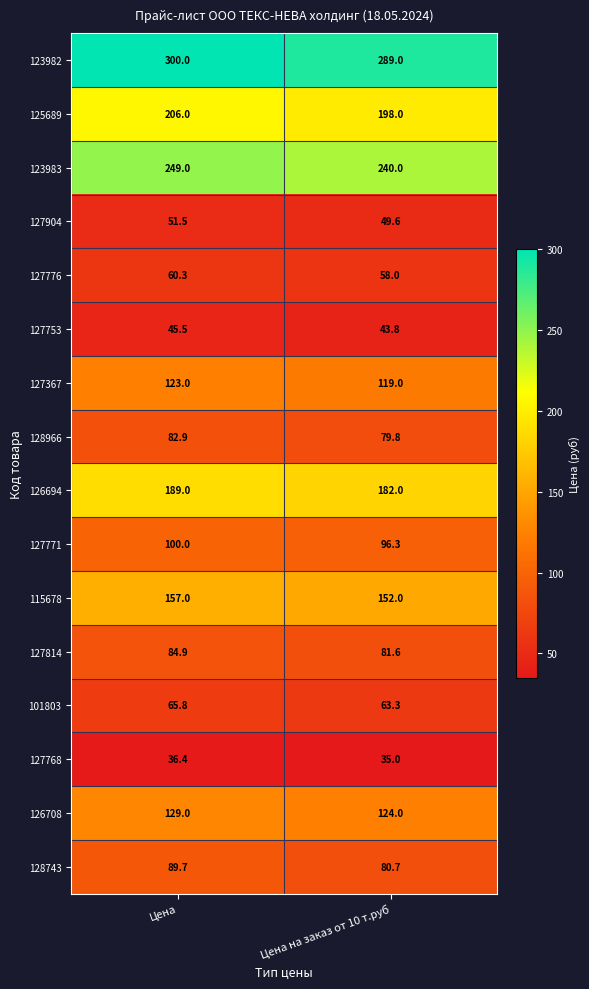

List the series in order of their peak value, highest first.

123982, 123983, 125689, 126694, 115678, 126708, 127367, 127771, 128743, 127814, 128966, 101803, 127776, 127904, 127753, 127768